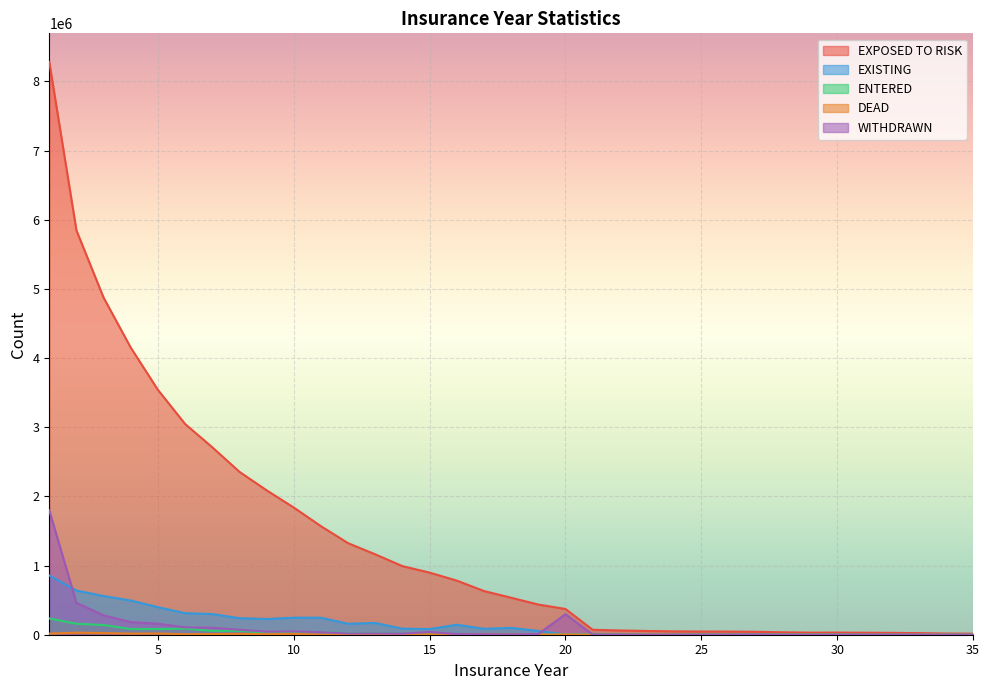

True or false: EXISTING has more than 0 points higher than both neighbors.

True